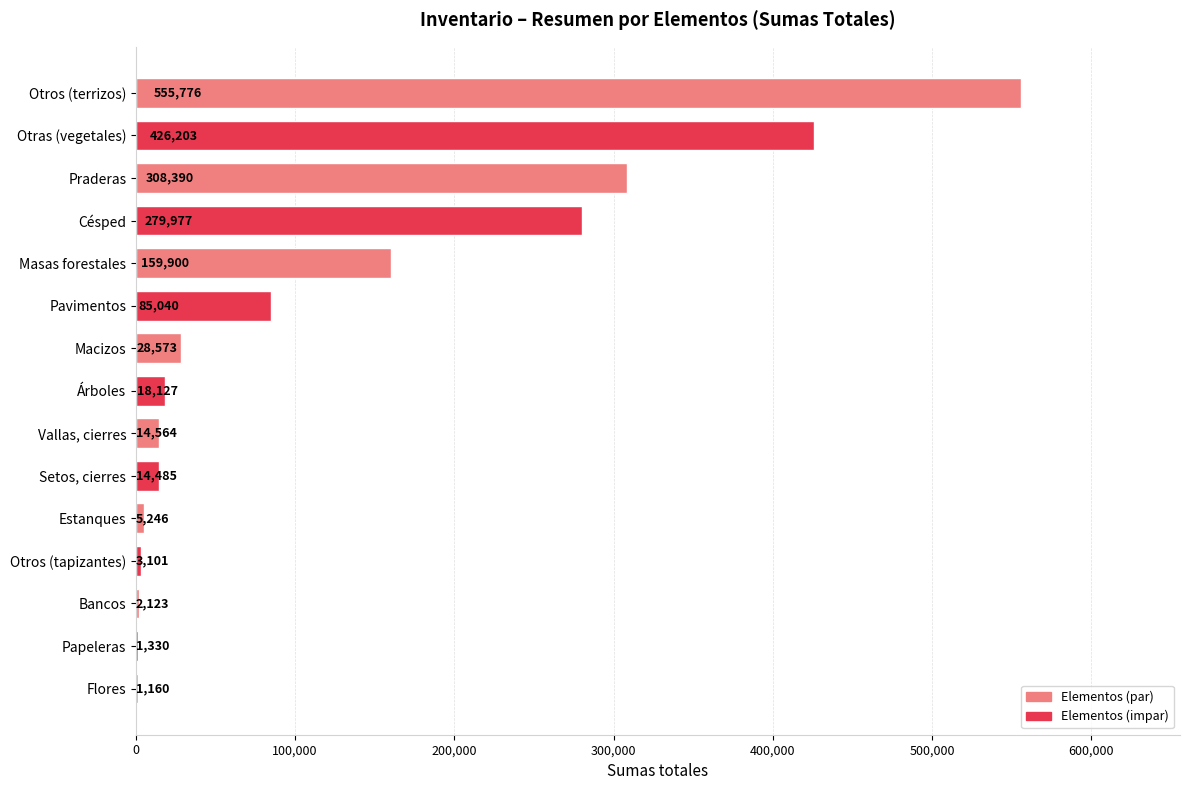

What is the change in value from Otros (terrizos) to Setos, cierres?

-541291